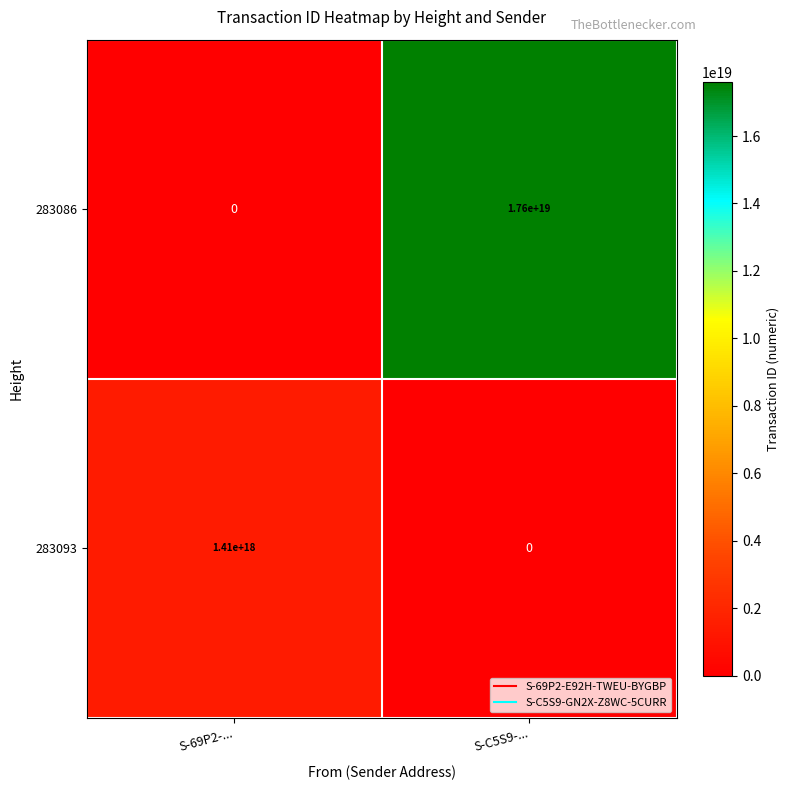

At which category does the chart reach its peak across all series?

S-C5S9-...